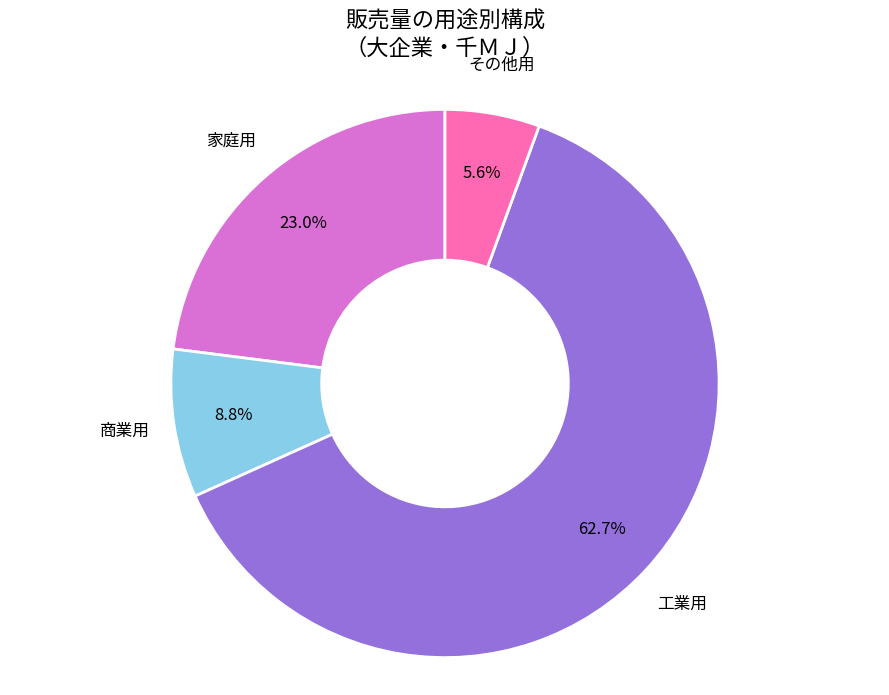

Does any single category account for the majority?

Yes